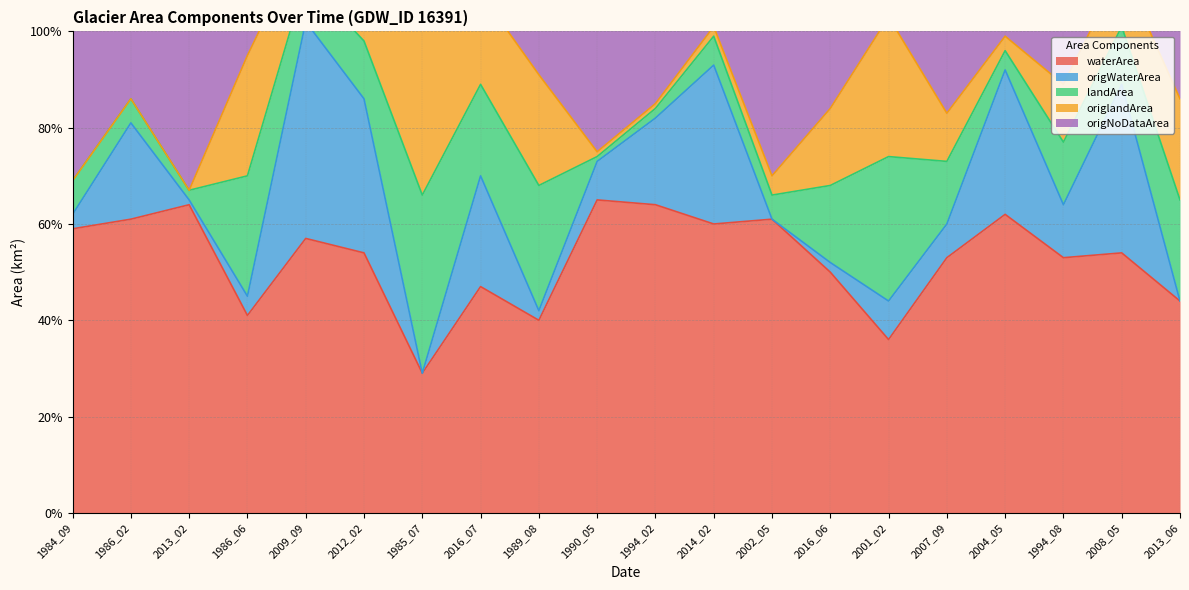

What is the difference between the maximum and second lowest values in the waterArea series?

0.3